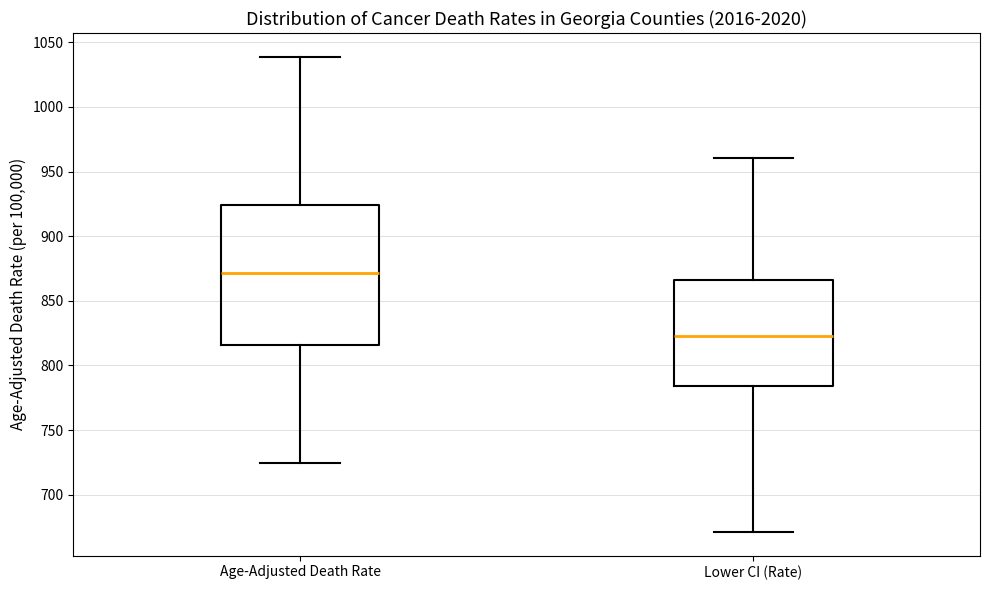

Reading left to right, transcribe this box plot: for each box, give where its median line is, the range the box spans, and where its two whiskers end, as read against the y-axis. The values are not printed on the chart, so give them approximately, as read against the axis.

Age-Adjusted Death Rate: median 870, box 815 to 925, whiskers 725 to 1040
Lower CI (Rate): median 825, box 785 to 865, whiskers 670 to 960